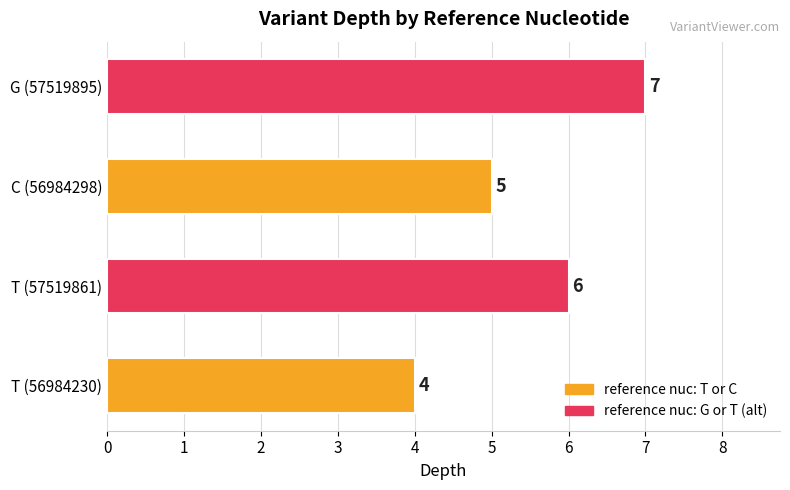

How many data points are less than 6?

2